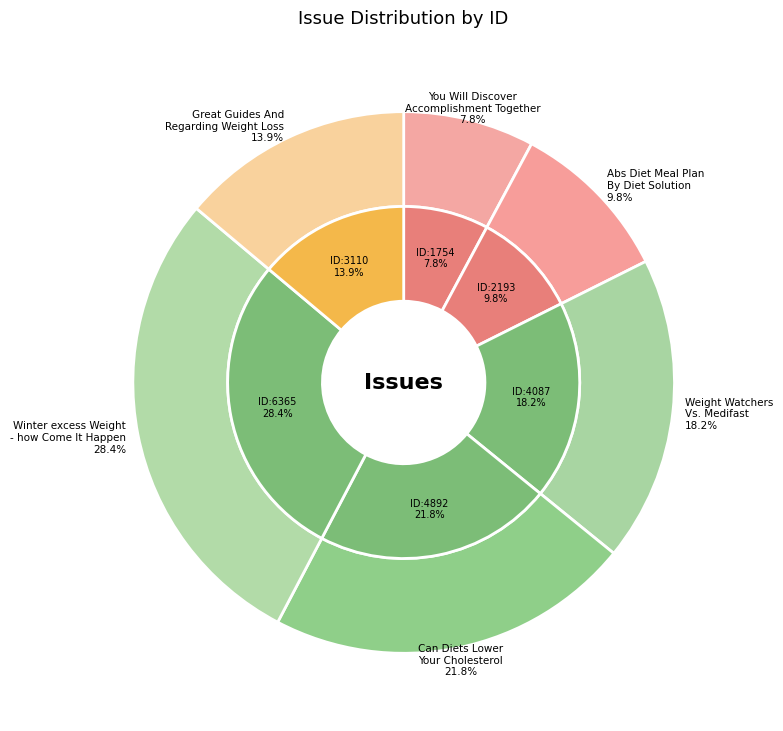

How many segments does this pie chart have?

6